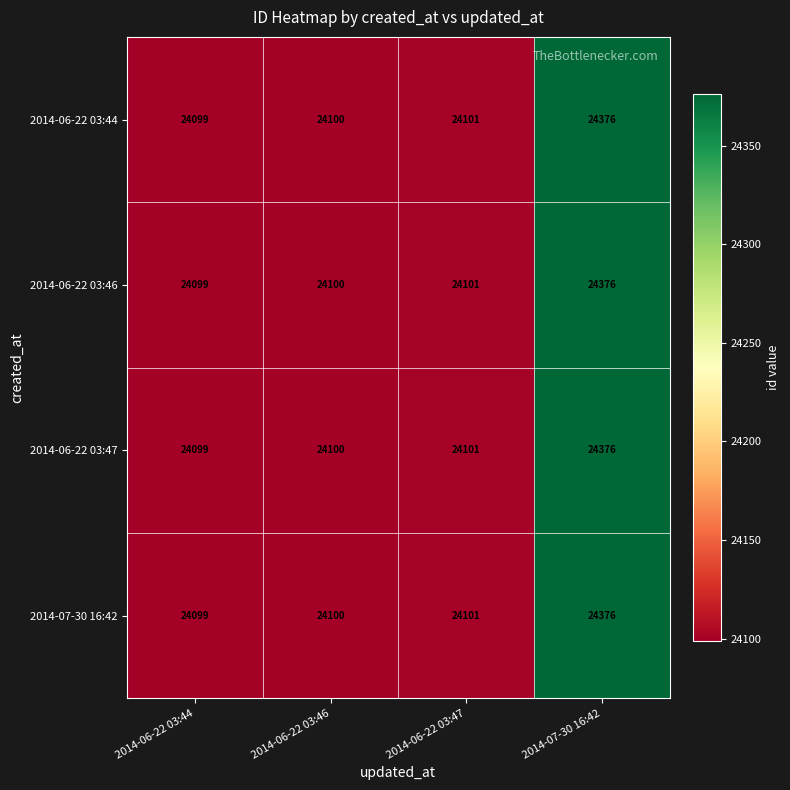

At which category is the sum across all series the highest?

2014-07-30 16:42